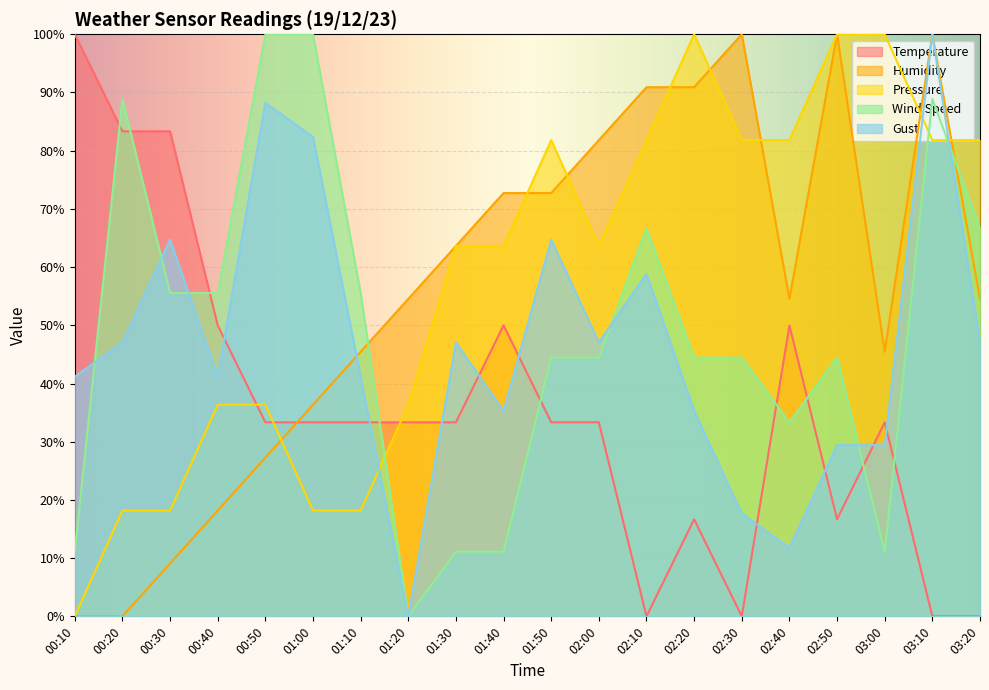

Which series has the largest range (max minus min)?

Temperature